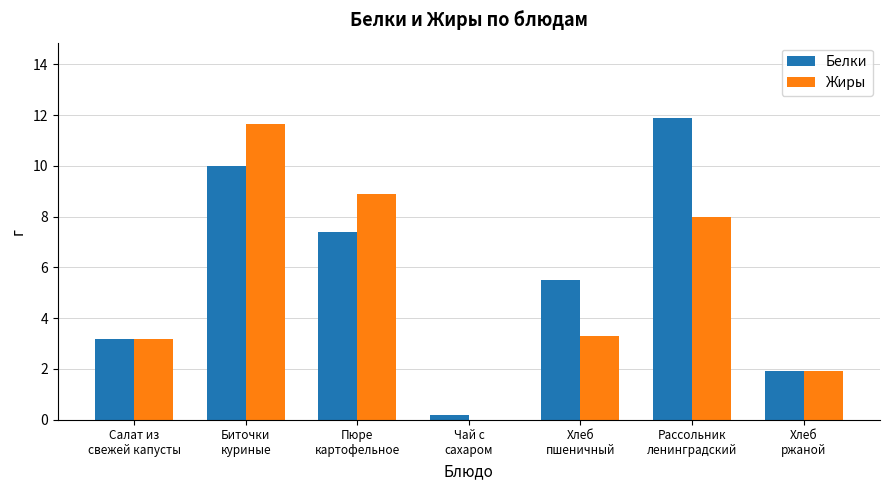

What is the sum of all Белки values?

40.0